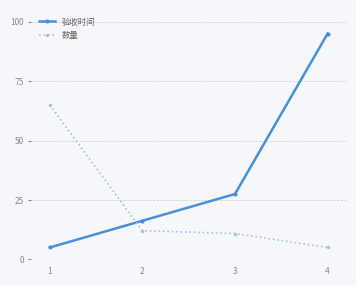

Which series has the largest total across all categories?

验收时间